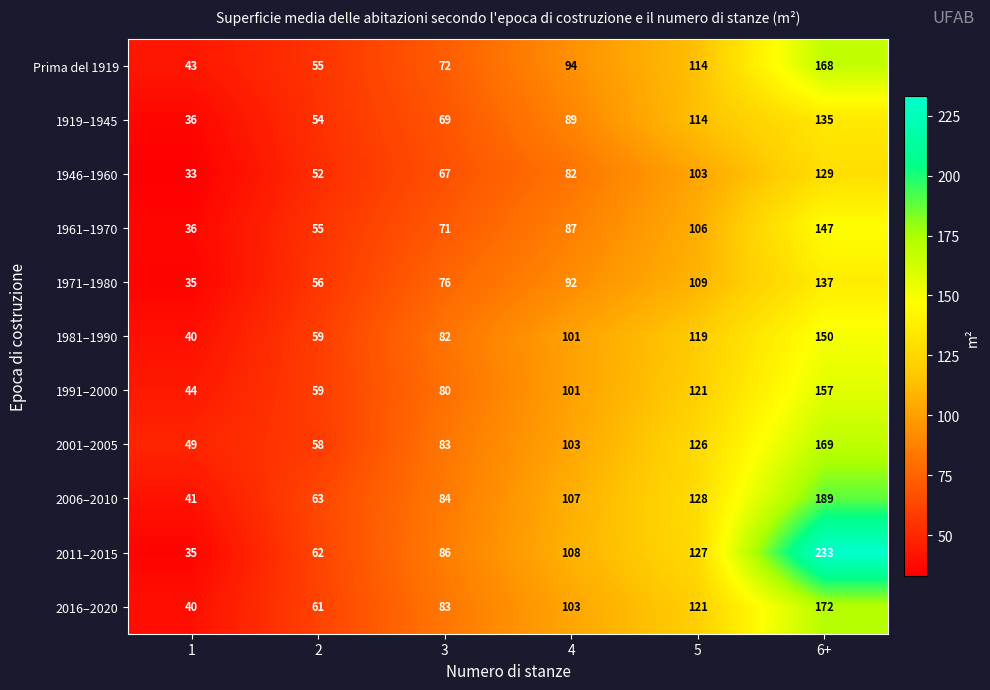

What is the difference between the maximum and minimum values in the 1946–1960 series?

96